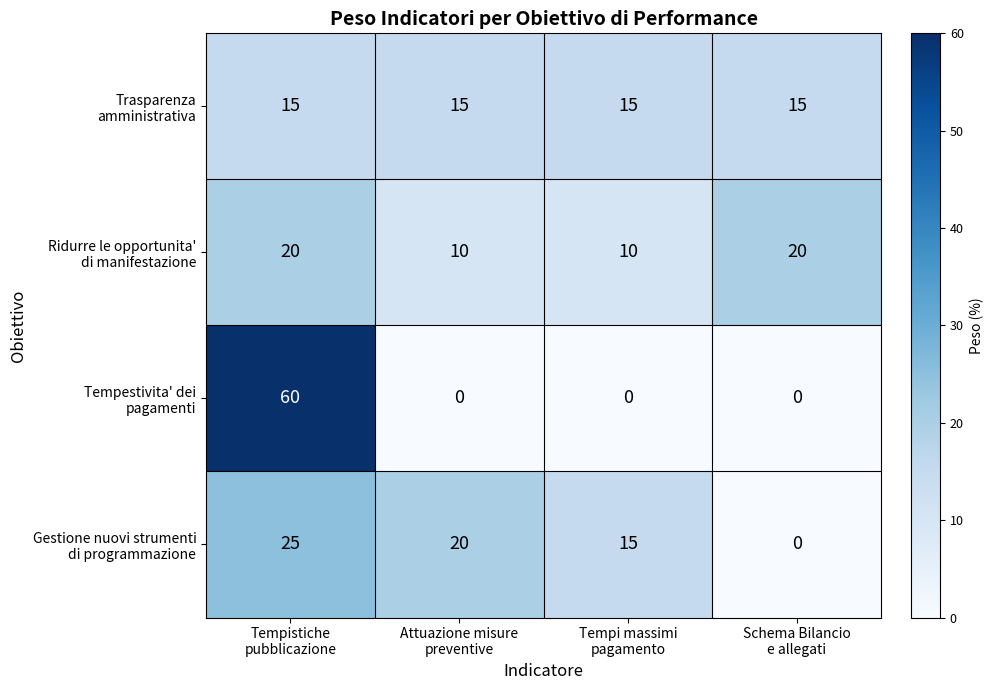

What is the maximum value shown in the chart?

60